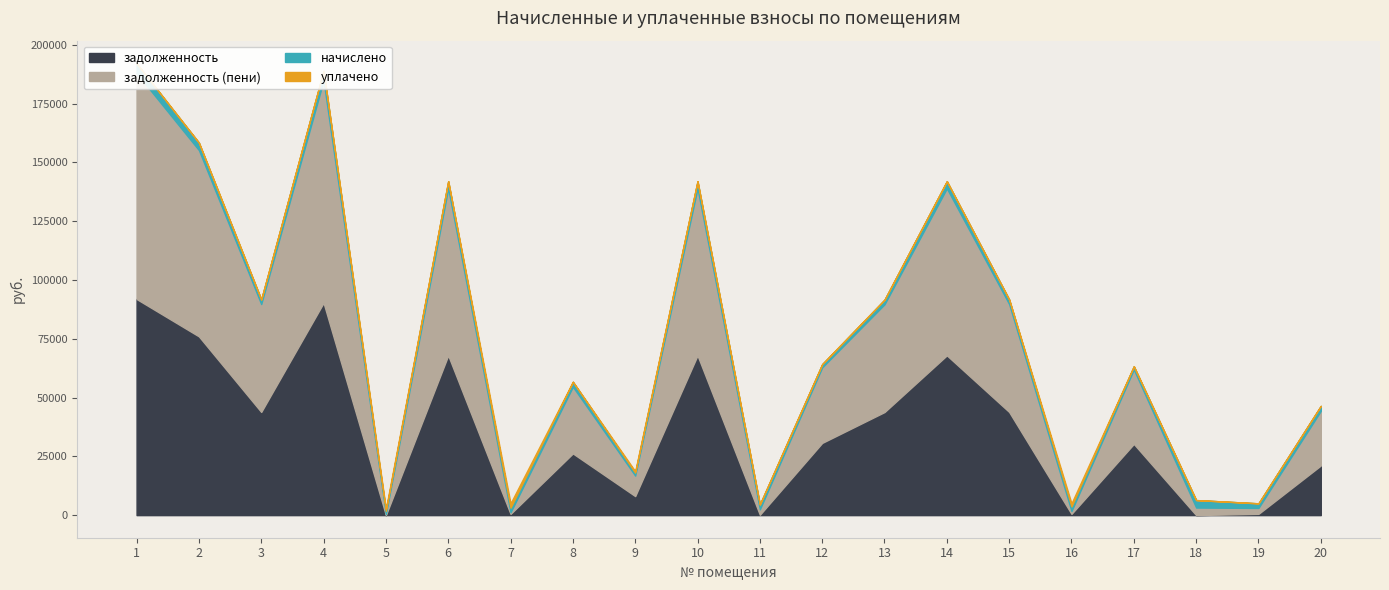

At which category is the sum across all series the highest?

1